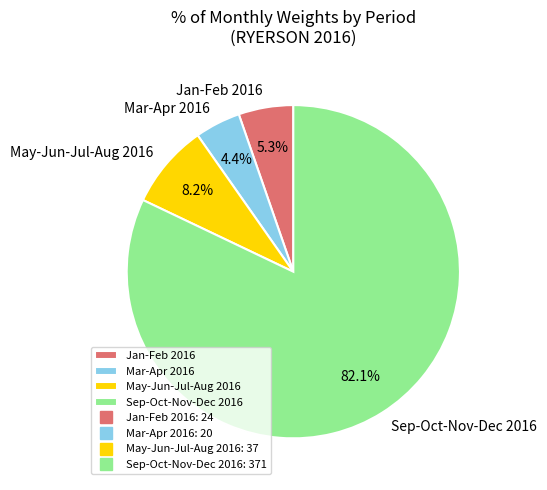

Rank the categories by value from highest to lowest.

Sep-Oct-Nov-Dec 2016, May-Jun-Jul-Aug 2016, Jan-Feb 2016, Mar-Apr 2016